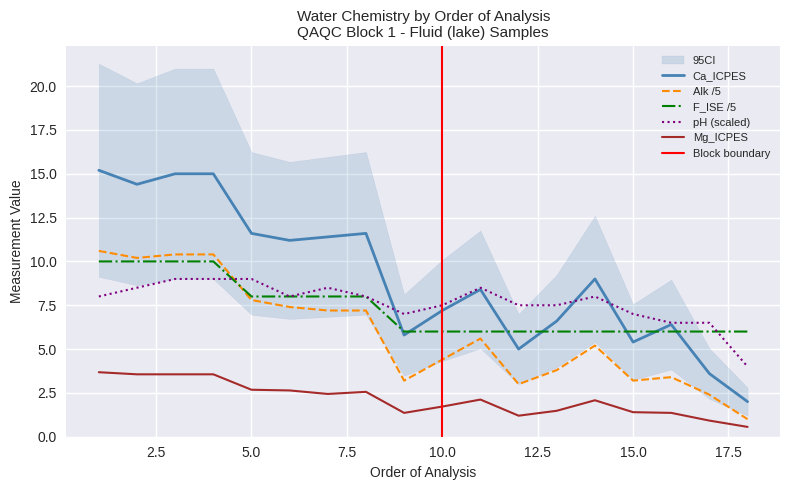

The Ca_ICPES series shows 7.7 at 12. True or false?

False